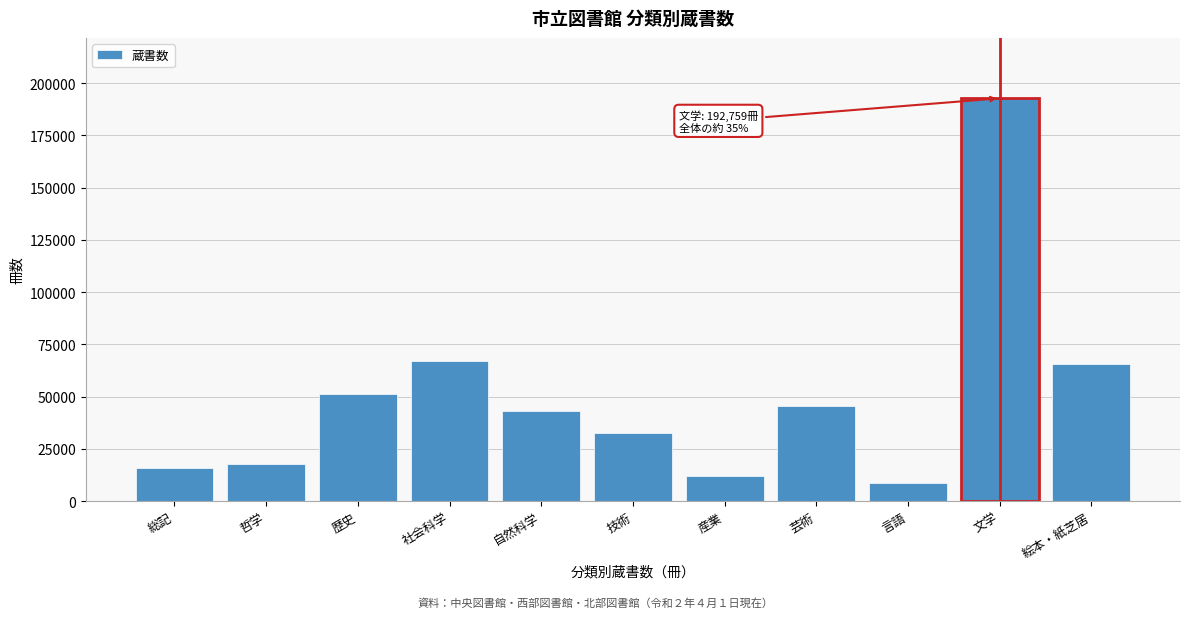

Reading left to right, list all the values displayed in this chart.

総記=15799	哲学=17722	歴史=51170	社会科学=66999	自然科学=42928	技術=32498	産業=12096	芸術=45710	言語=8608	文学=192759	絵本・紙芝居=65751